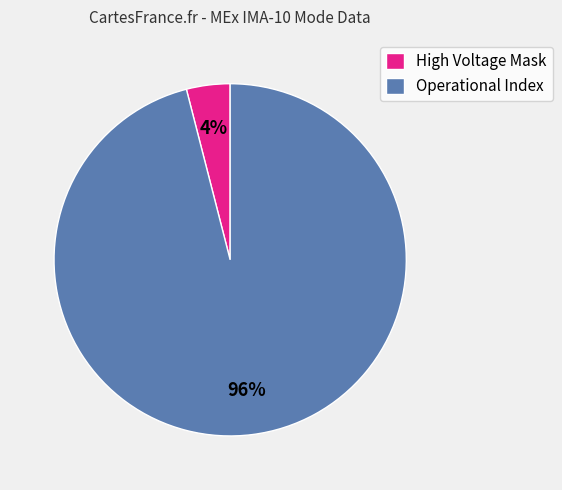

Is there a majority slice in this chart?

Yes